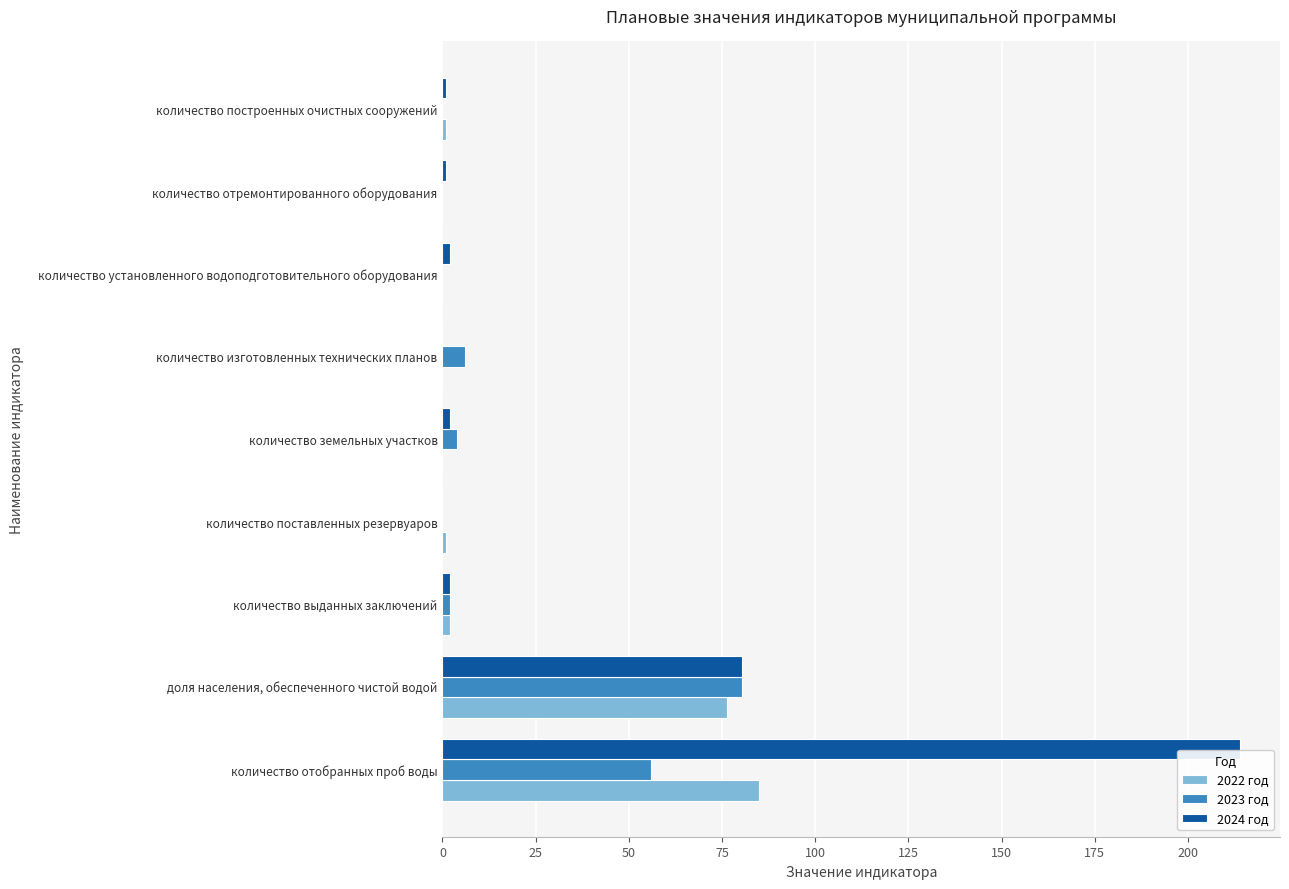

How many series are shown in this chart?

3